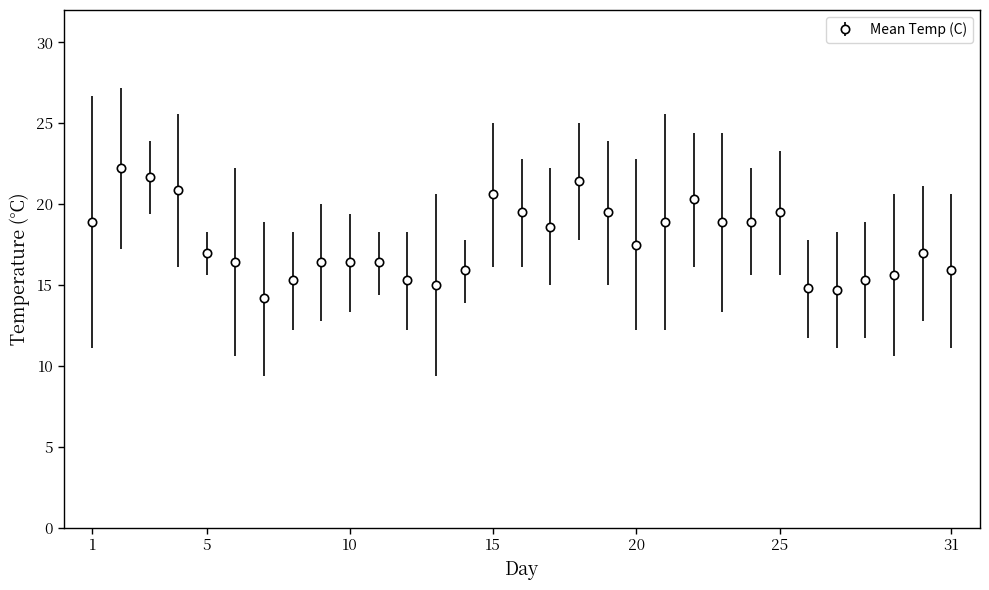

What is the greatest value displayed?

22.2